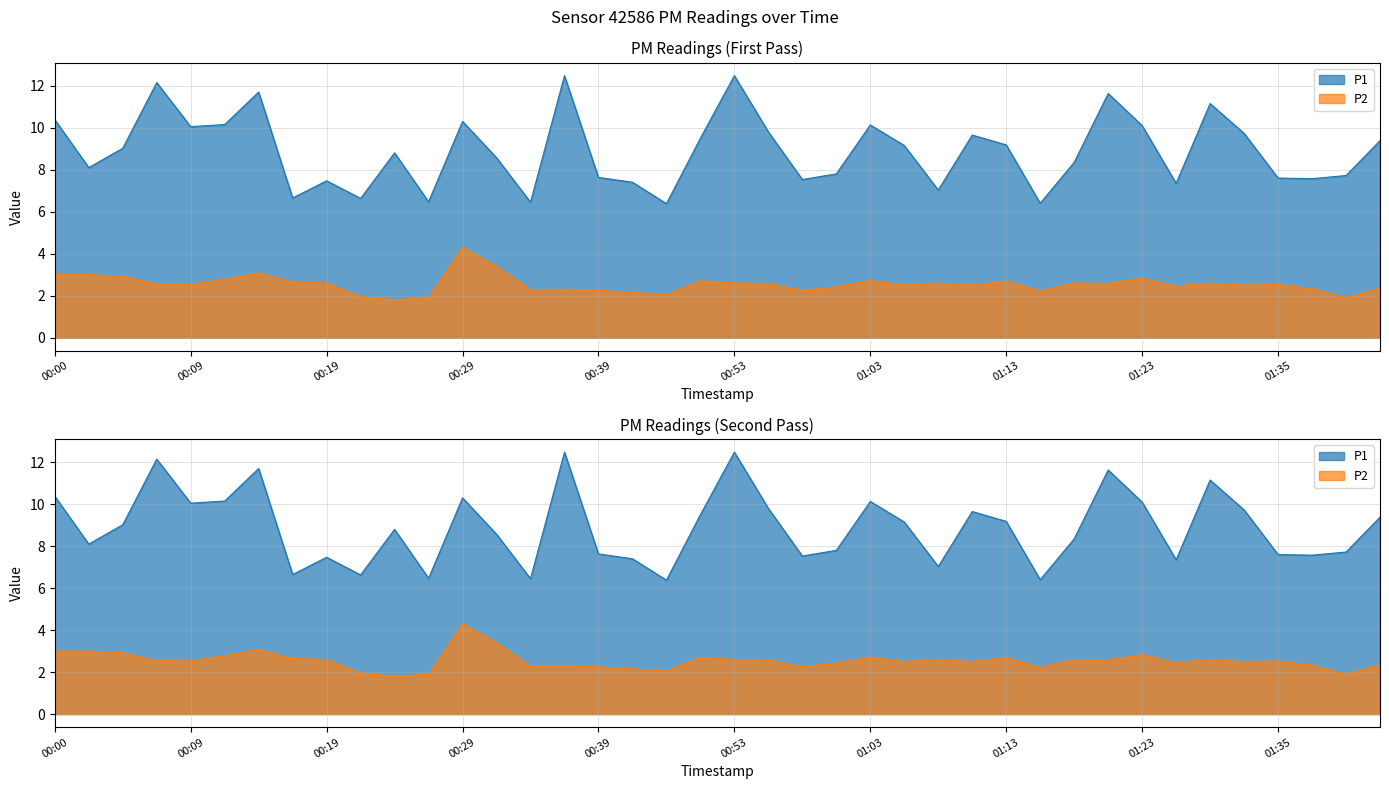

True or false: P1 and P2 cross at least once.

False